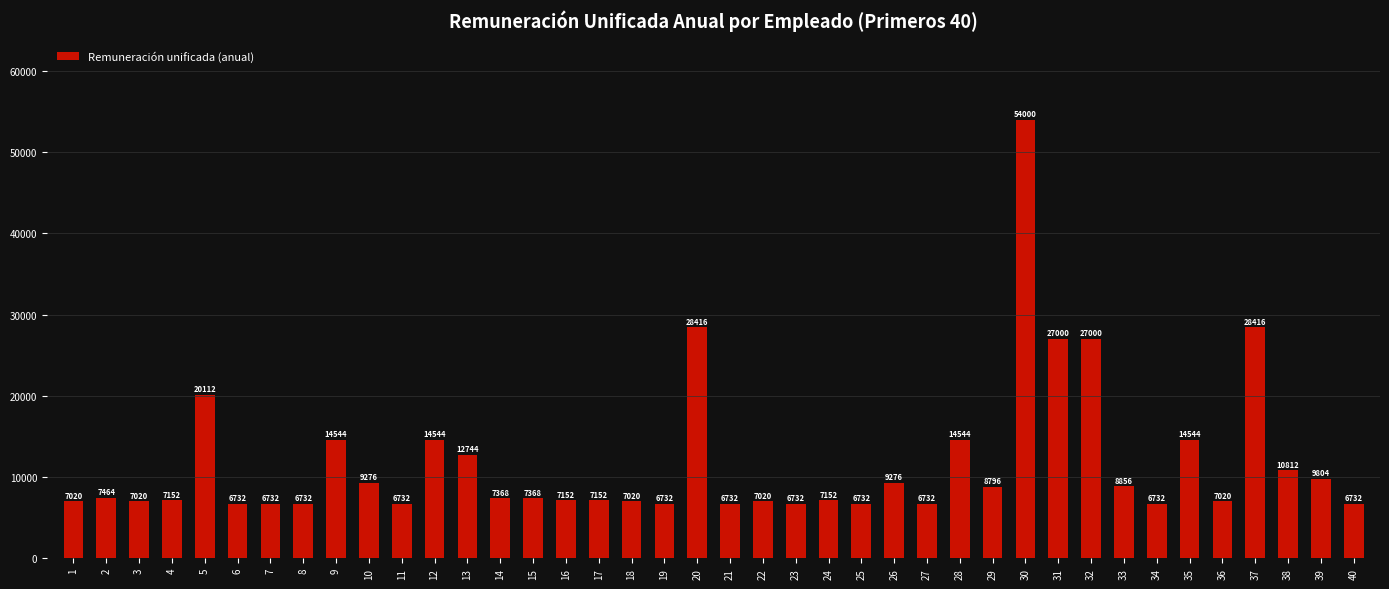

The value at 16 is 7152. True or false?

True